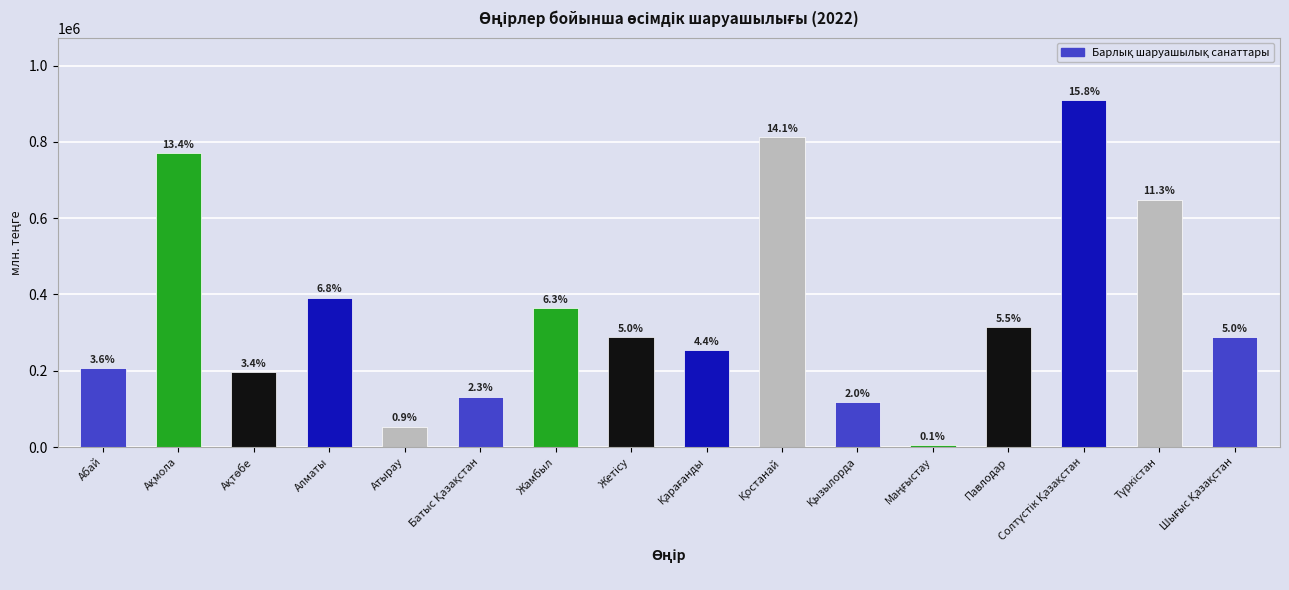

How many bars are there in total?

16